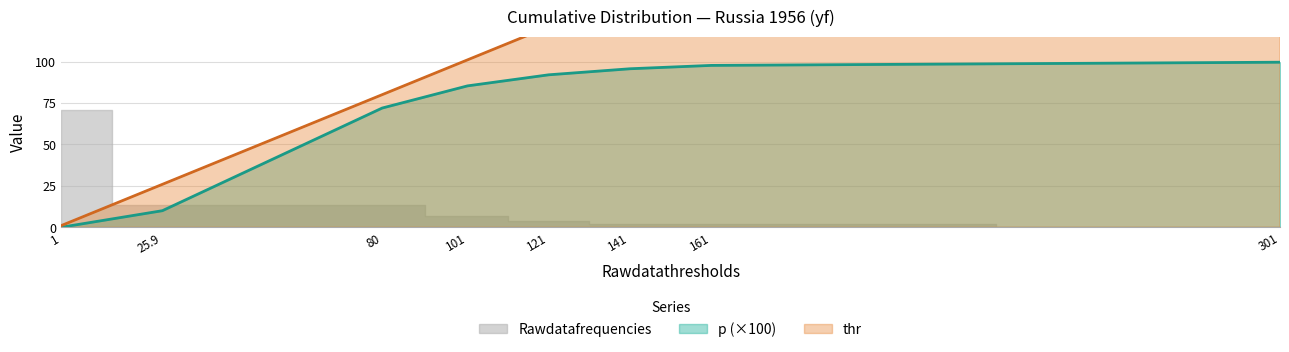

True or false: p and thr cross at least once.

False